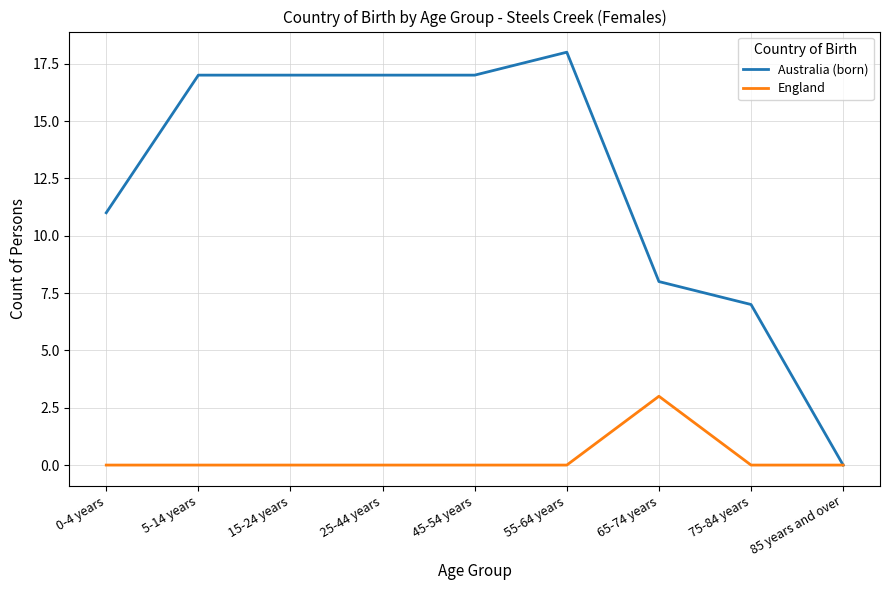

What is the total value across all series at 55-64 years?

18